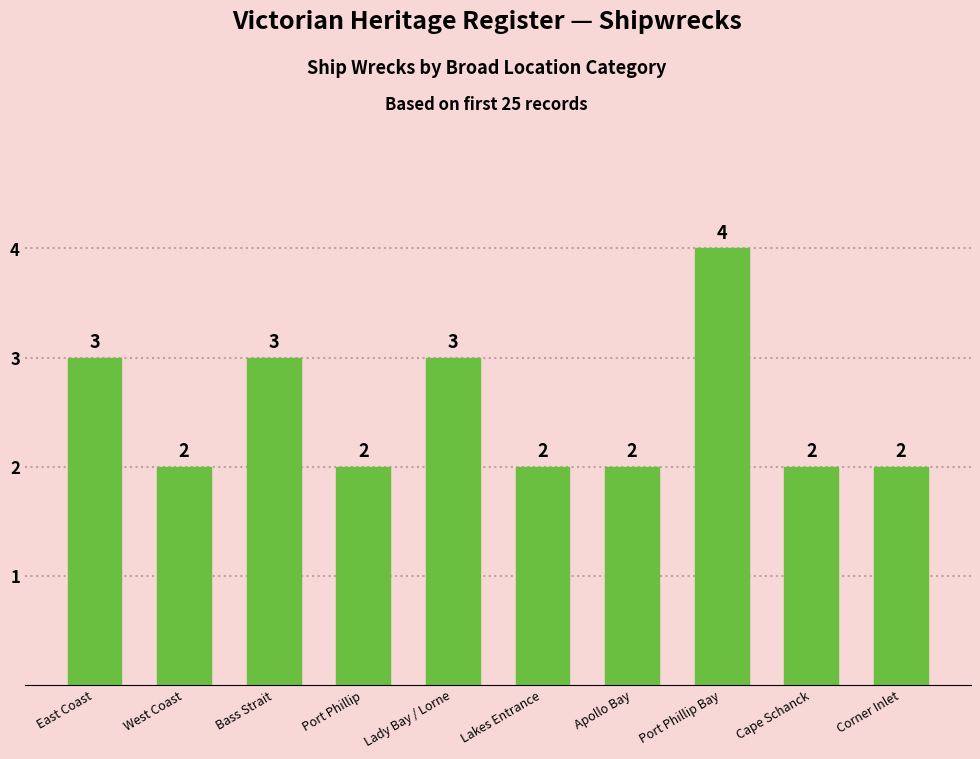

What is the sum of the values at Port Phillip Bay and Lady Bay / Lorne?

7